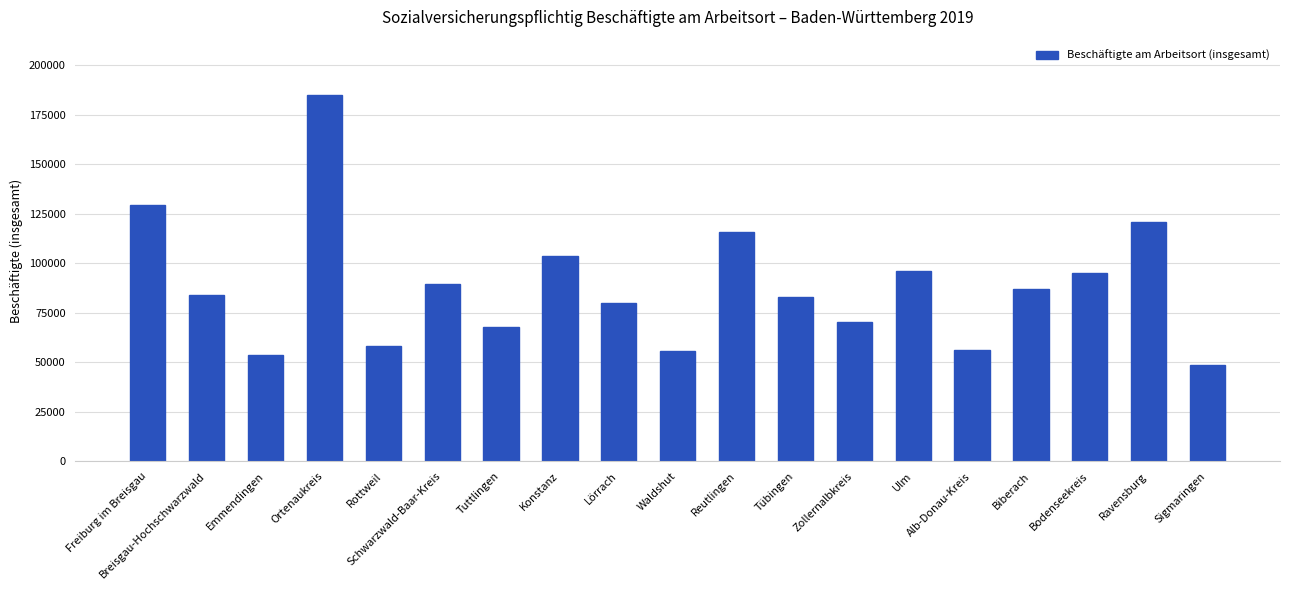

Is it true that the value at Konstanz is 103848?

True